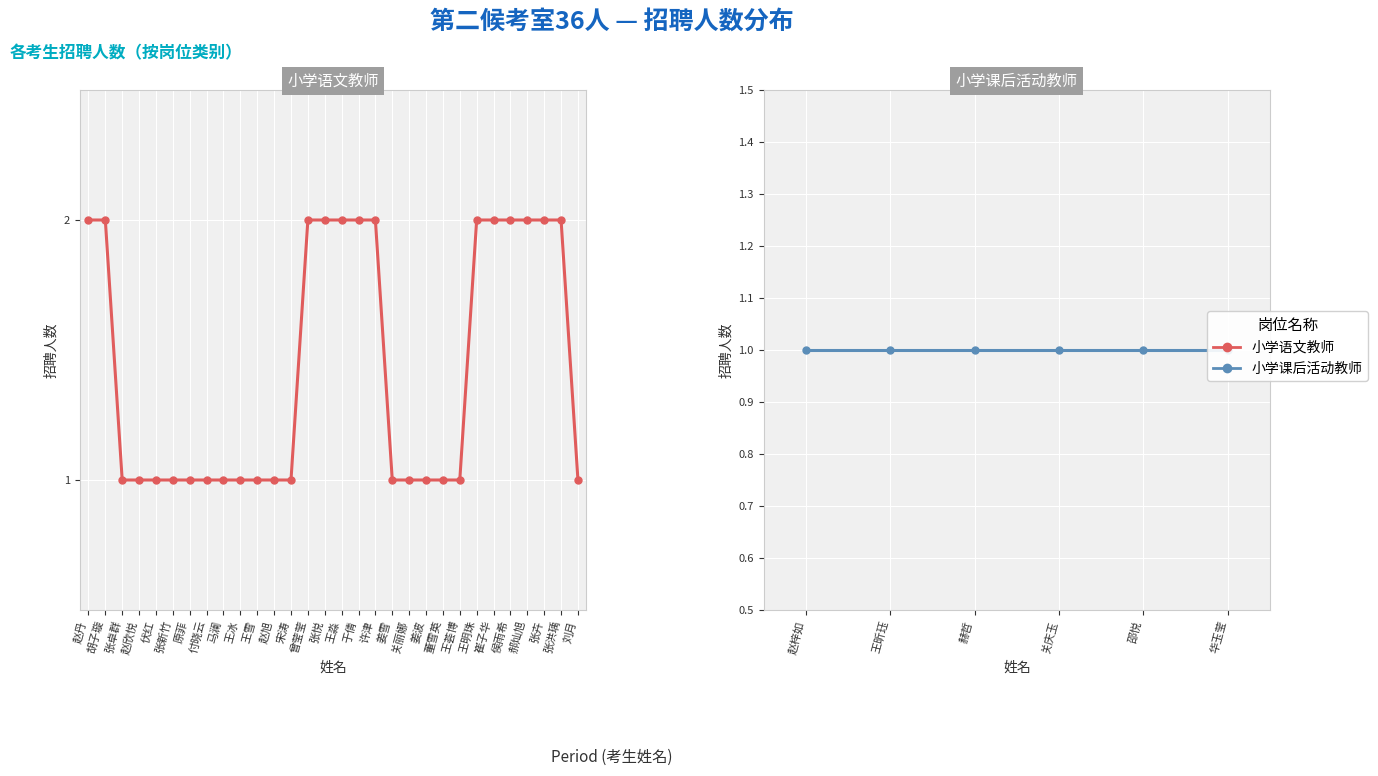

List the labels in order of value, largest first.

赵丹, 胡子璇, 曾莹莹, 张悦, 王淼, 于倩, 许津, 王明珠, 崔子华, 侯雨希, 郝灿旭, 张卉, 张洪瑀, 张卓群, 赵欣悦, 伏红, 张新竹, 原菲, 付晓云, 马澜, 王冰, 王雪, 赵旭, 宋涛, 姜雪, 关丽娜, 姜波, 董雪英, 王荟博, 刘月